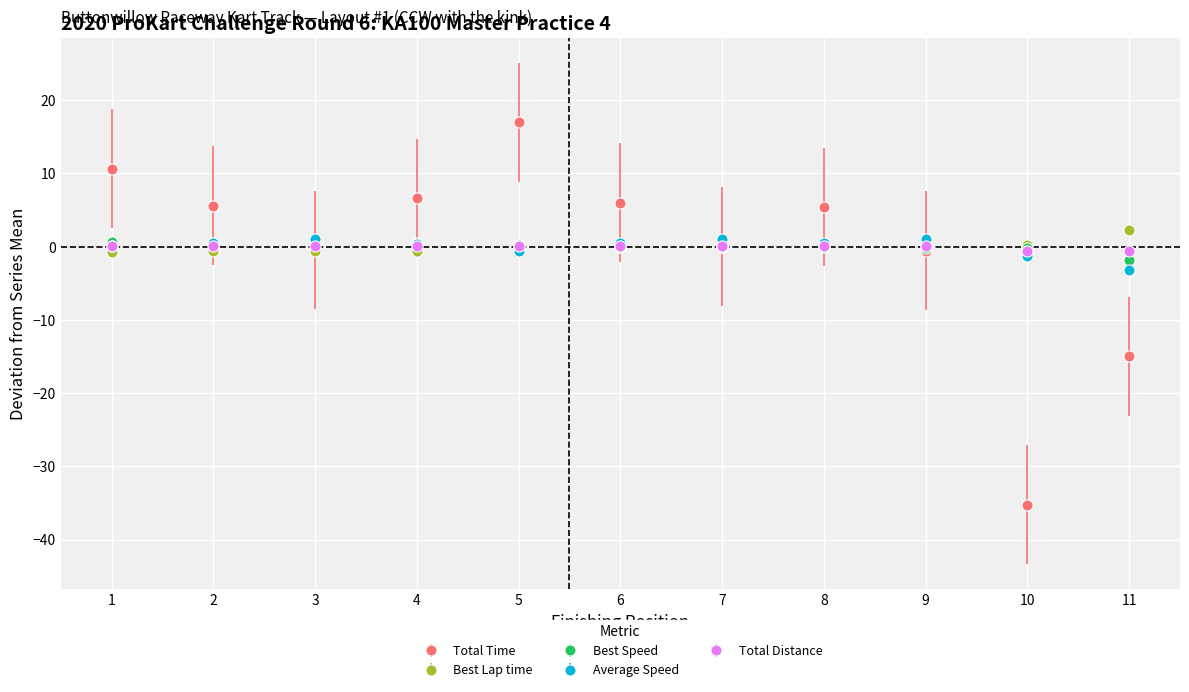

The value of Best Speed at 11 is -1.9. True or false?

True